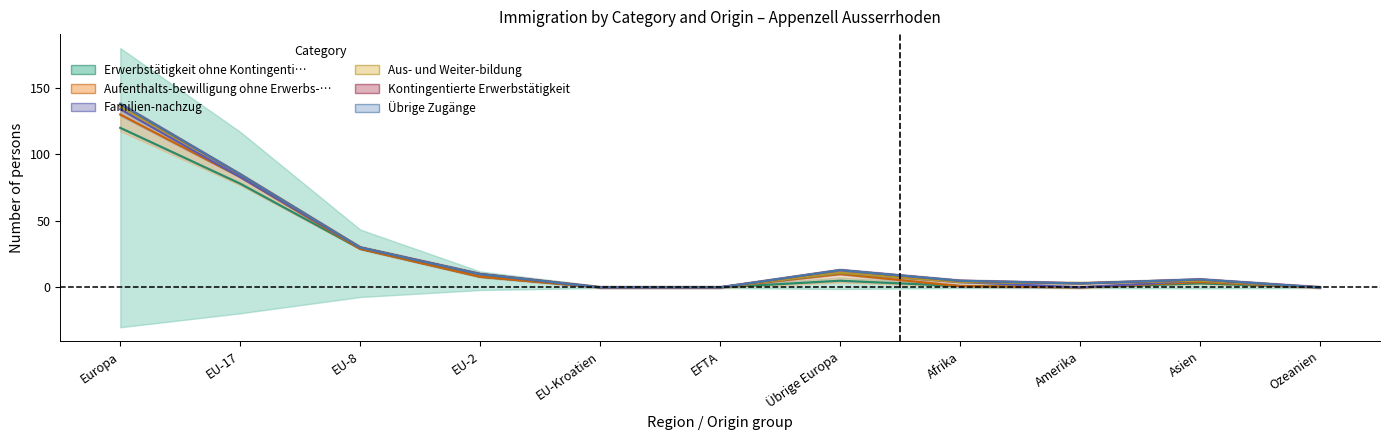

Is it true that Aus- und Weiter-bildung equals 0 at Afrika?

True